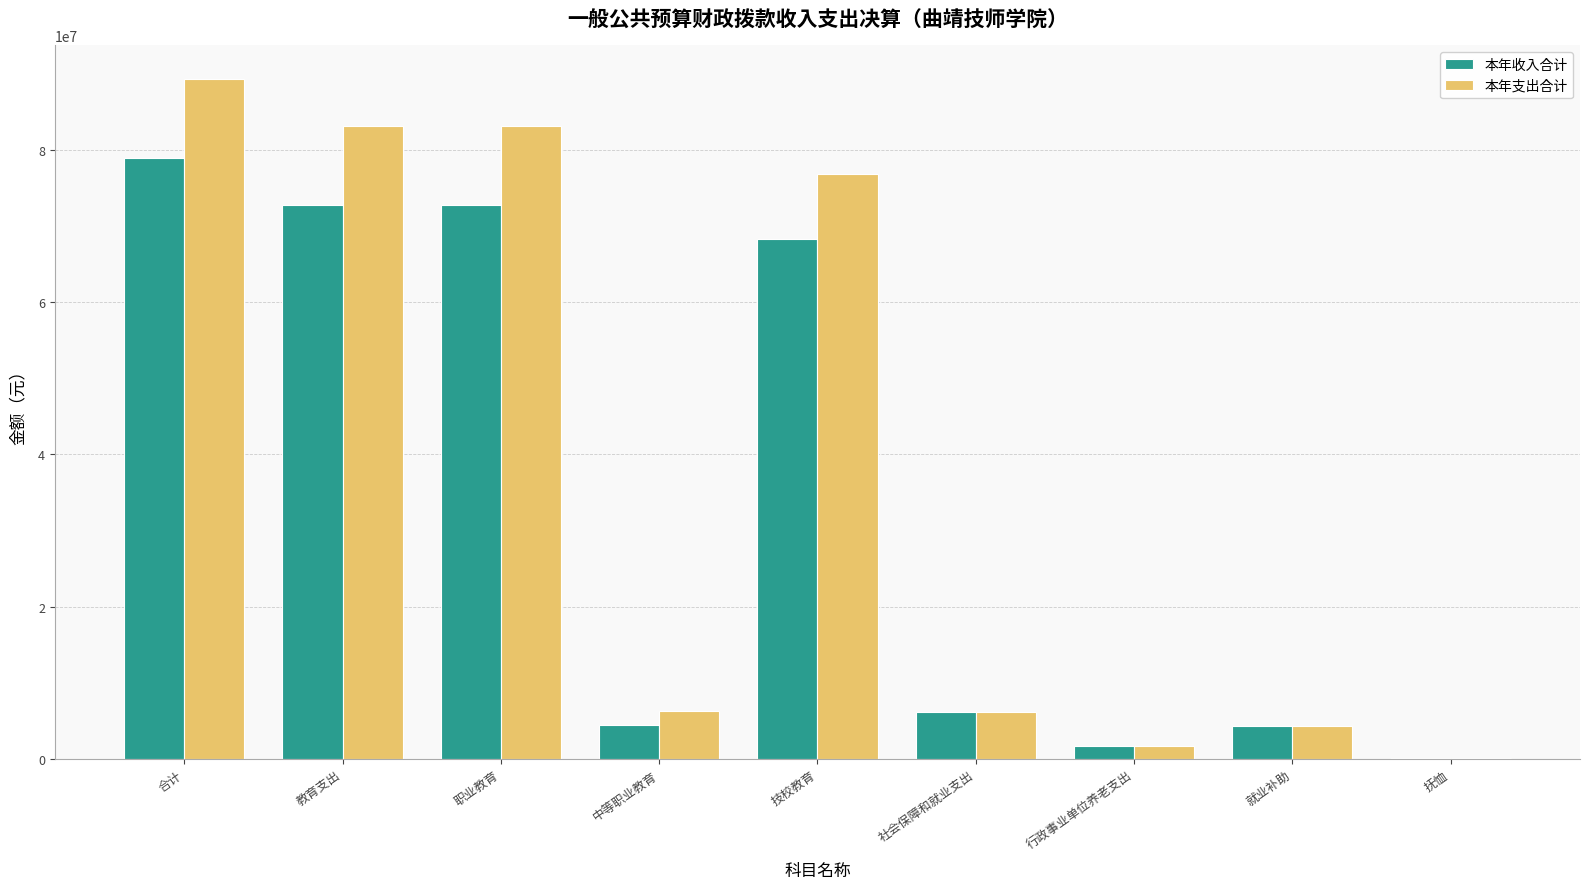

What is the sum of the 本年收入合计 values at 就业补助 and 行政事业单位养老支出?

5988796.0